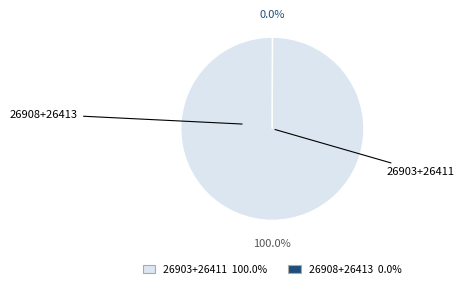

Is there a majority slice in this chart?

Yes